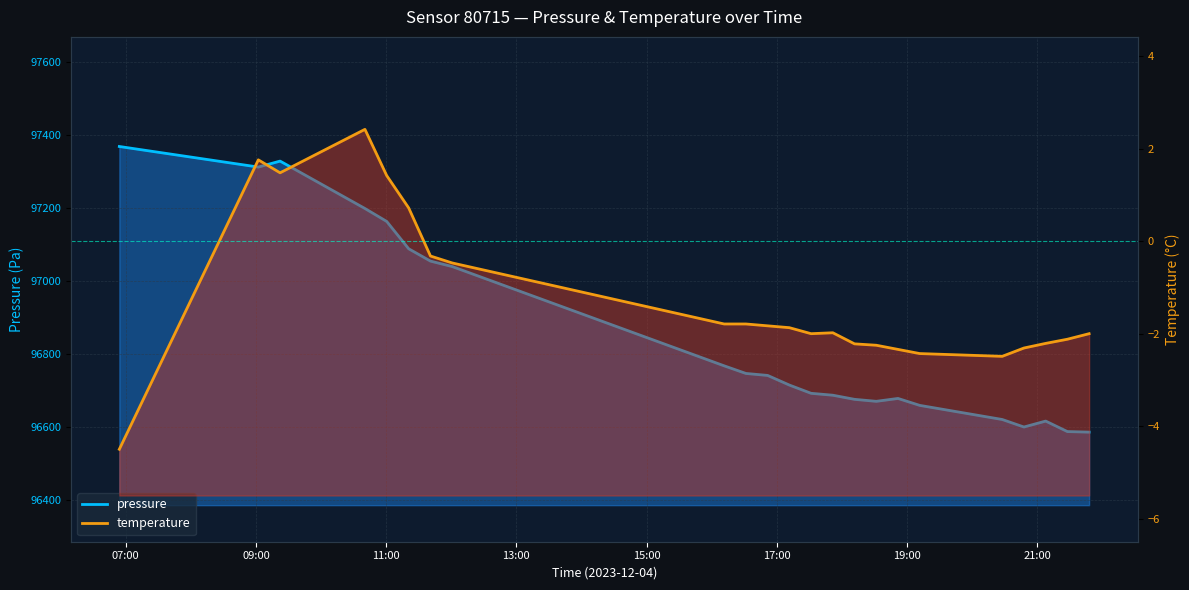

In temperature, how many points are higher than both neighbors (excluding endpoints)?

3